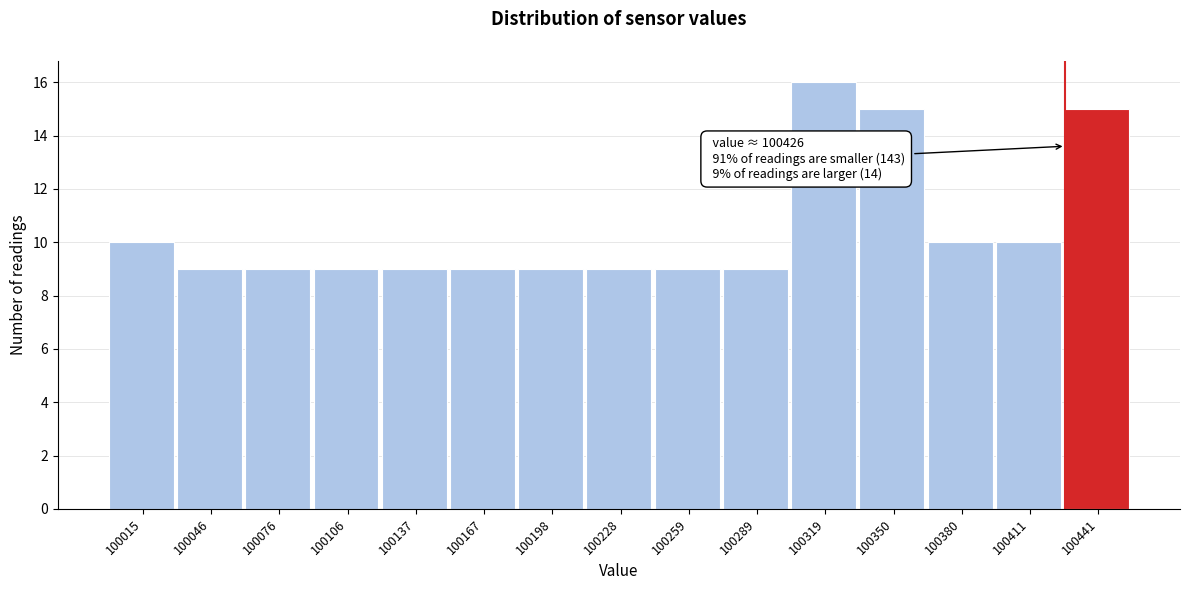

Over which range of the x-axis is the bar tallest?

100305 to 100335